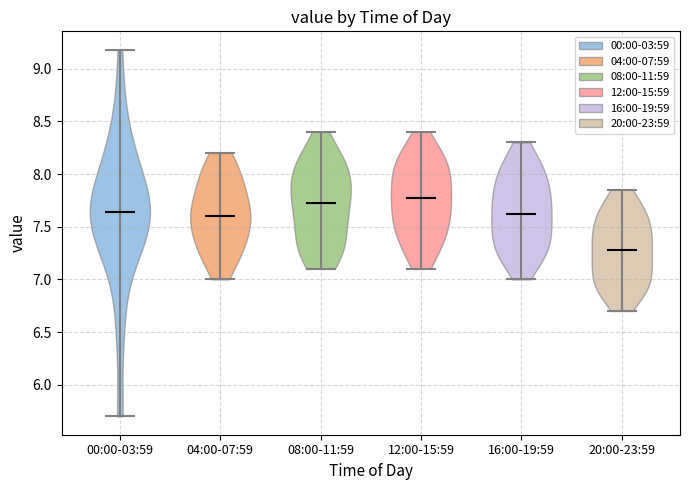

Which violin has the lowest median line?

20:00-23:59